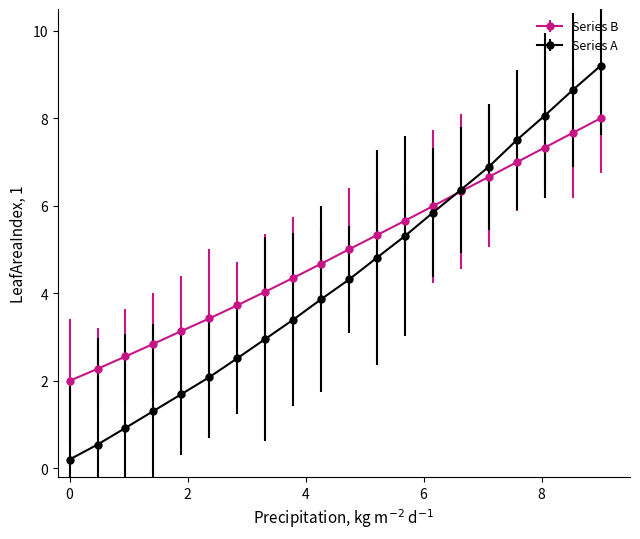

Which series has the largest total across all categories?

Series B